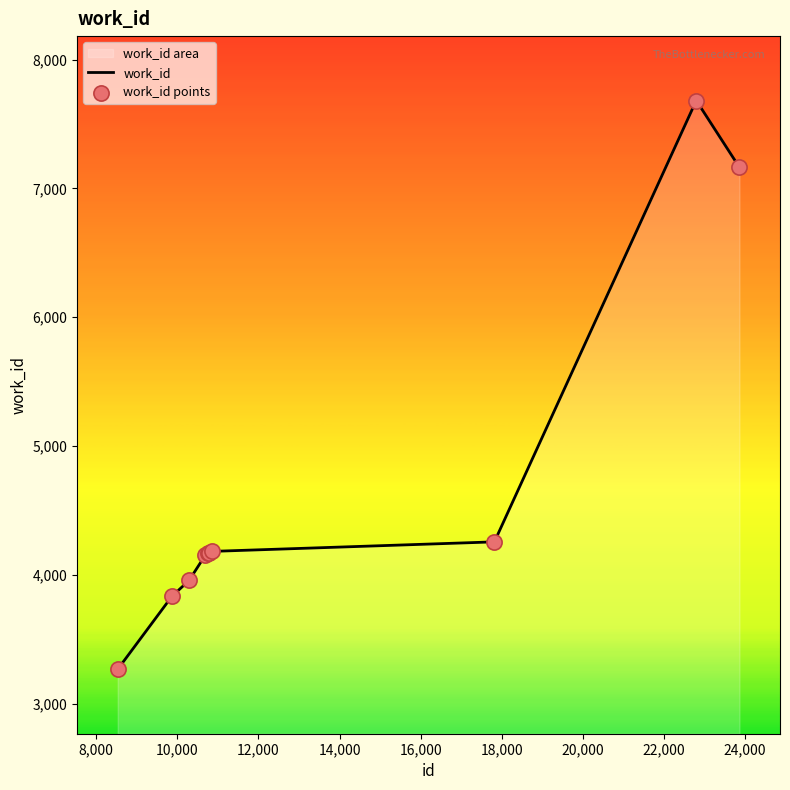

What is the maximum value shown in the chart?

7682